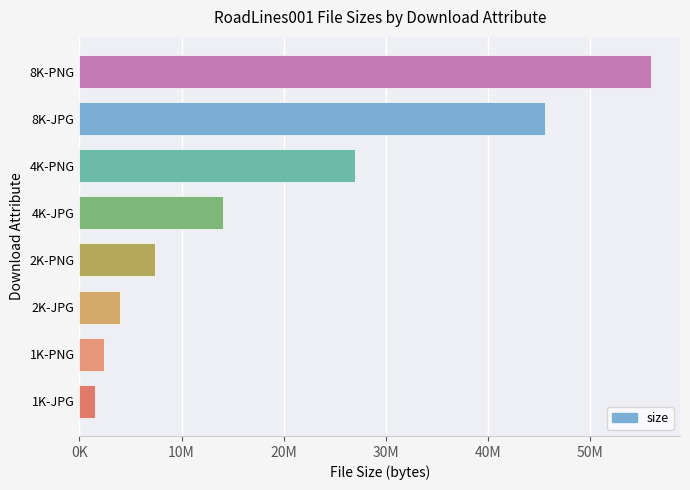

Are the bars horizontal?

Yes